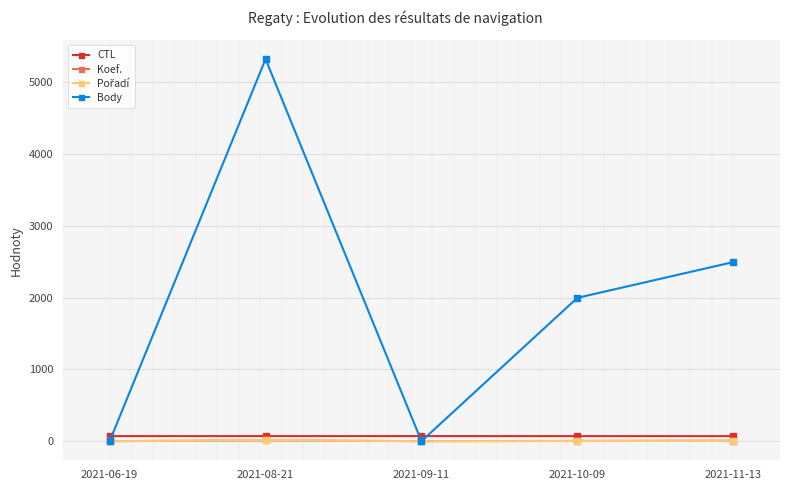

True or false: Body has more than 1 interior local peaks.

False